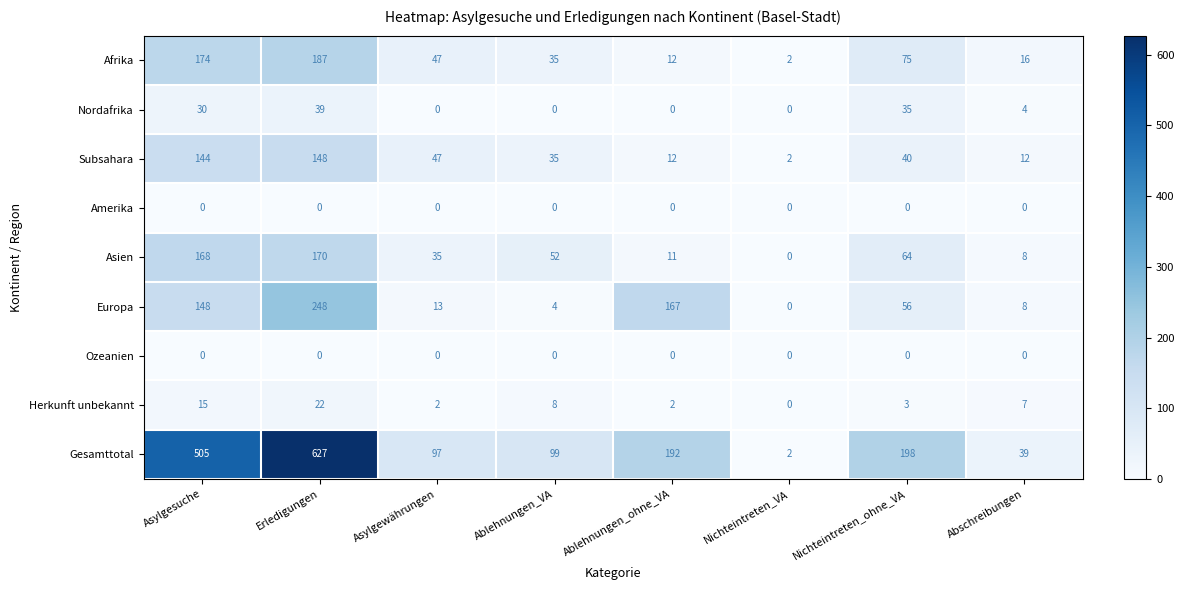

How many categories are shown in the chart?

8